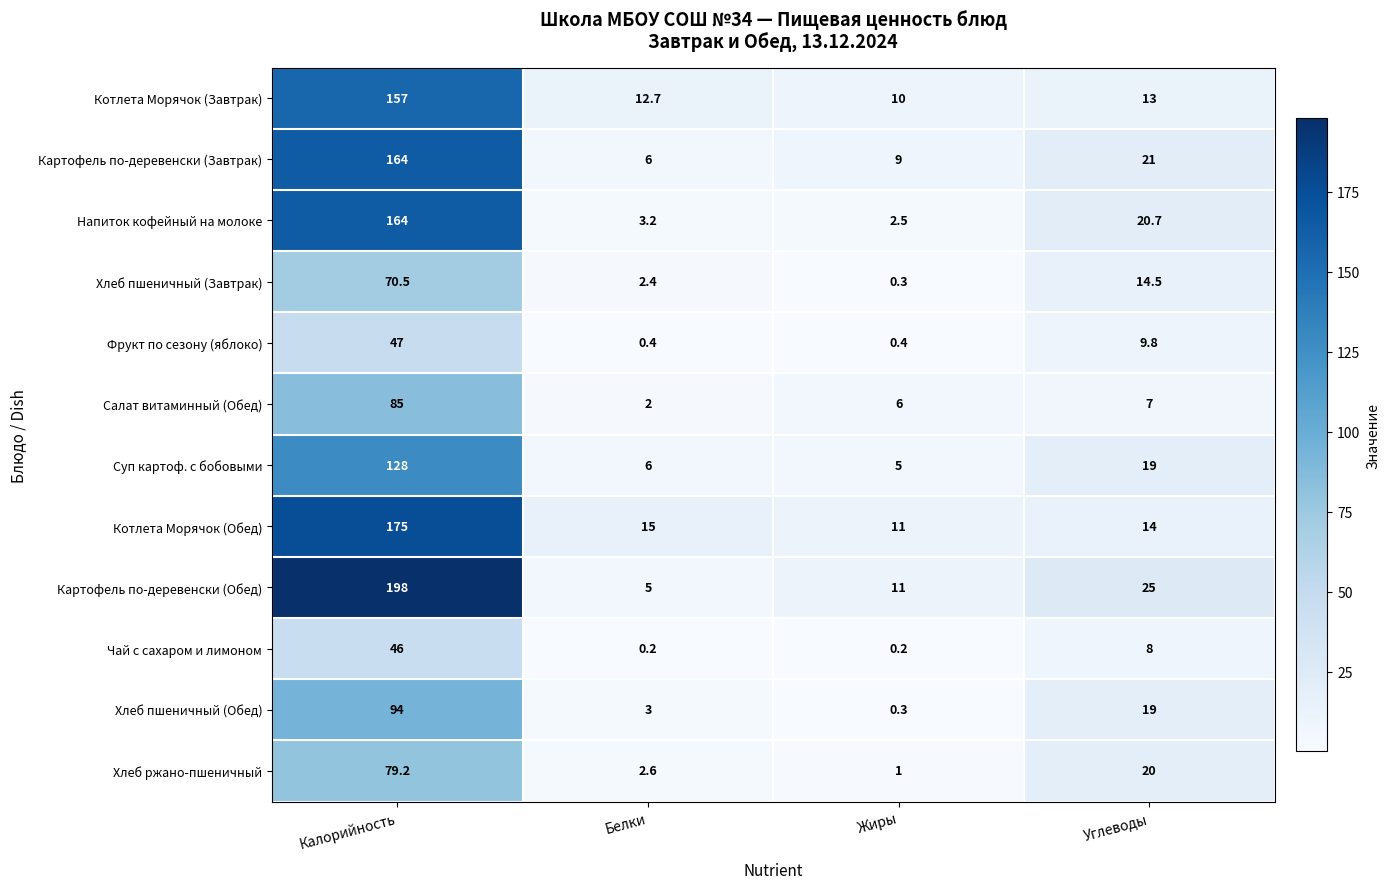

What is the lowest value of the Салат витаминный (Обед) series?

2.0